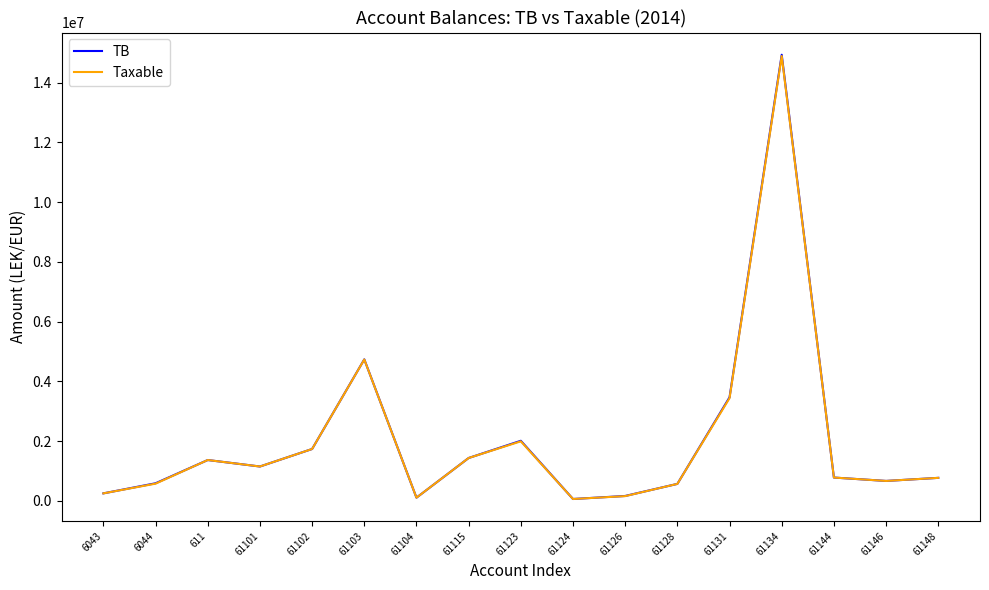

The value of TB at 61146 is 666085.5. True or false?

True